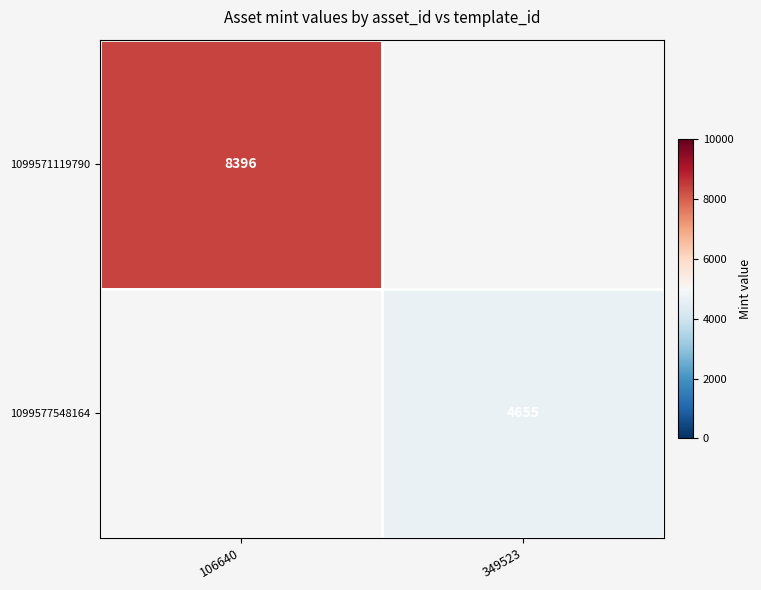

True or false: 1099577548164 has a value of 7954 at 349523.

False